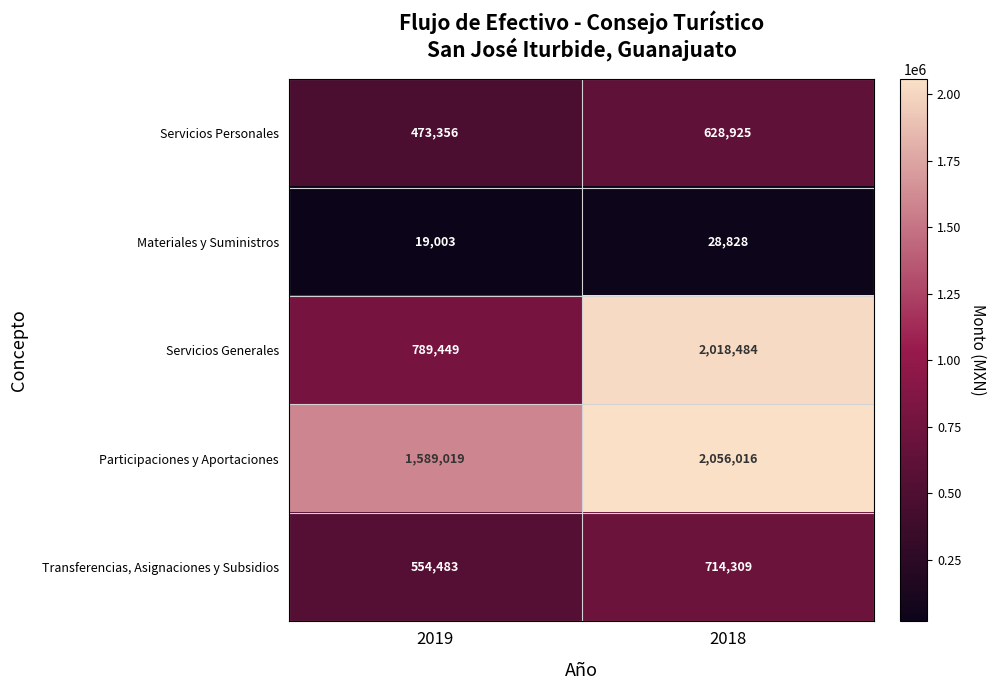

At which category does the chart reach its peak across all series?

2018